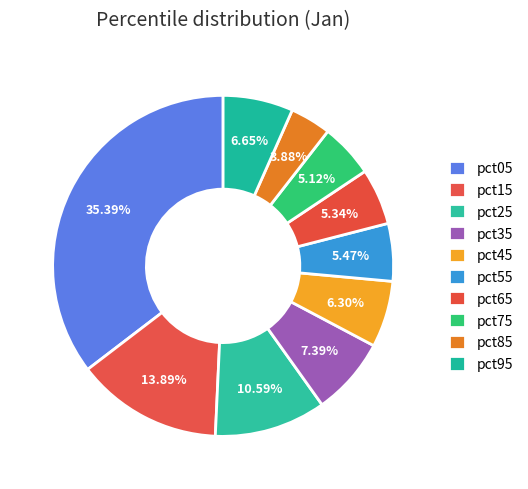

Is it true that pct25 is 11% of the pie?

True